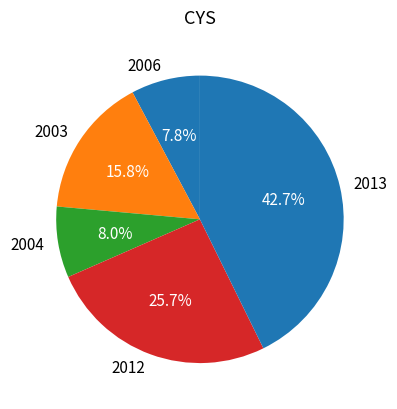

What is the largest slice in the pie chart?

2013